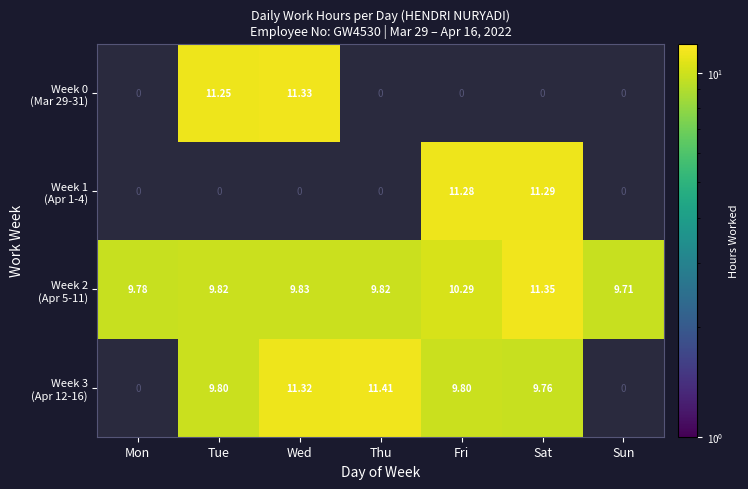

Is it true that Week 0 (Mar 29-31) equals 17.6 at Wed?

False